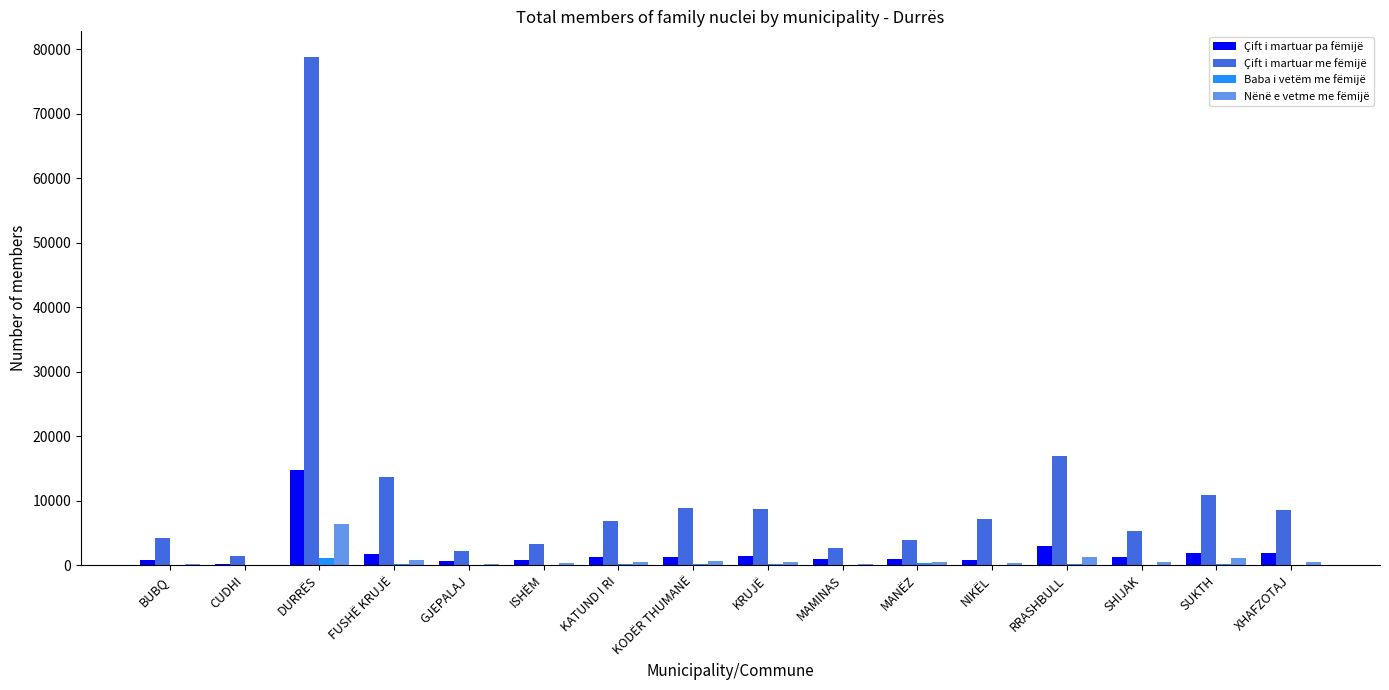

What is the greatest value displayed?

78870